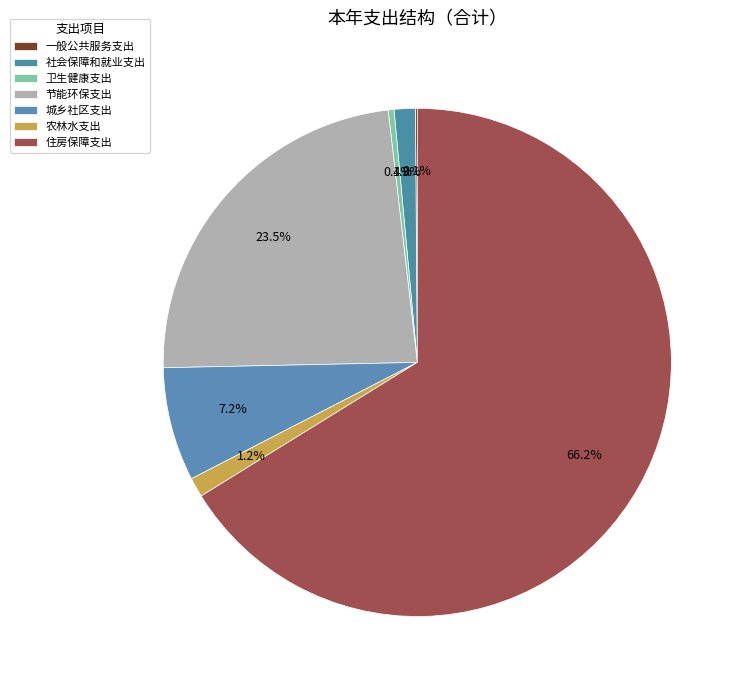

How many segments does this pie chart have?

7